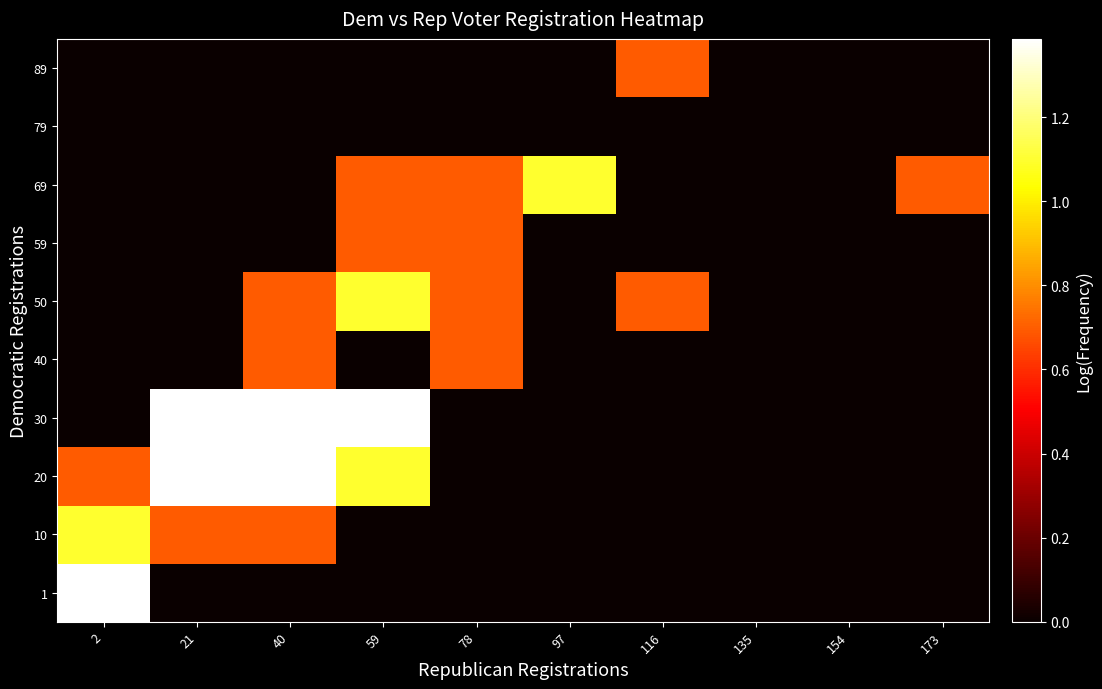

At which category does the chart reach its minimum across all series?

21